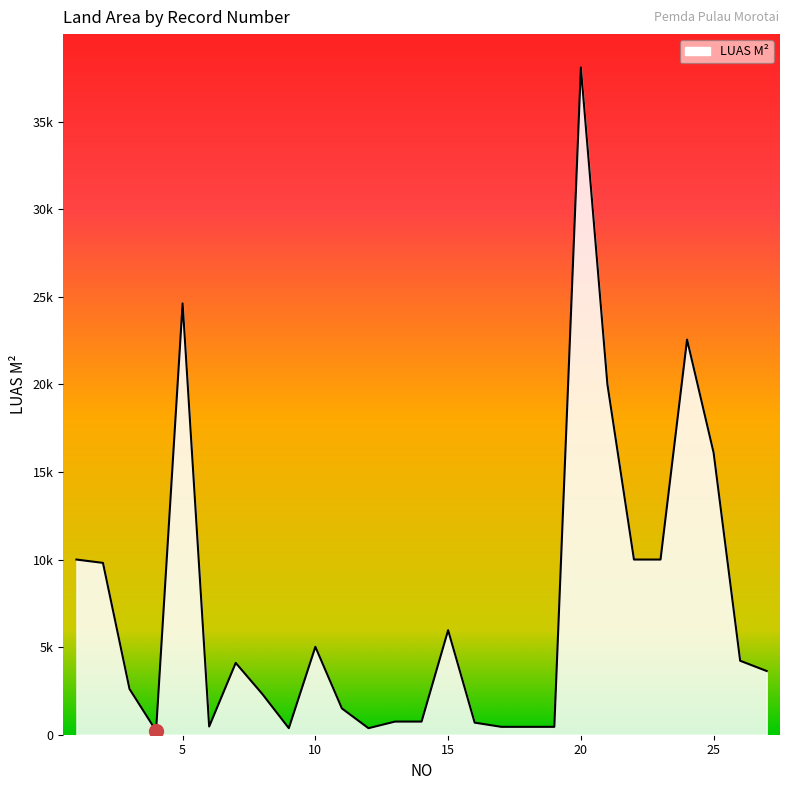

List the labels in order of value, smallest first.

4, 12, 9, 18, 17, 19, 6, 16, 13, 14, 11, 8, 3, 27, 7, 26, 10, 15, 2, 1, 22, 23, 25, 21, 24, 5, 20